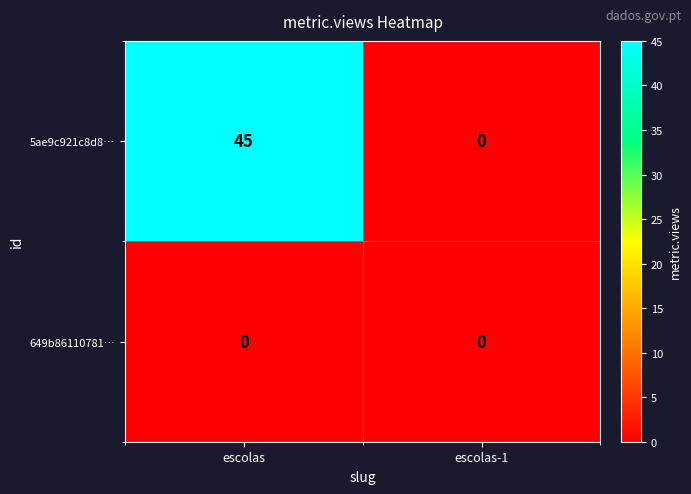

Rank the series at escolas from lowest to highest value.

649b86110781…, 5ae9c921c8d8…